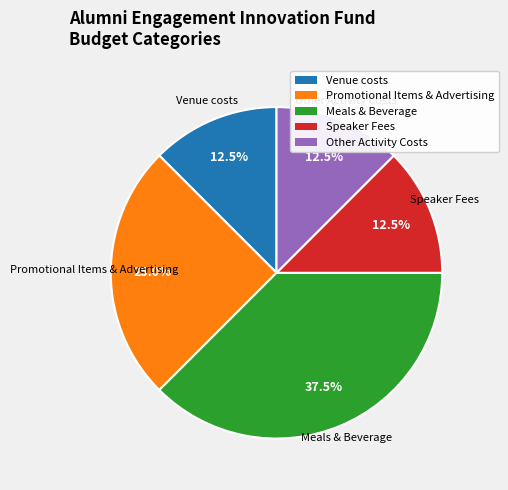

How much of the chart is everything except Speaker Fees?

87.5%